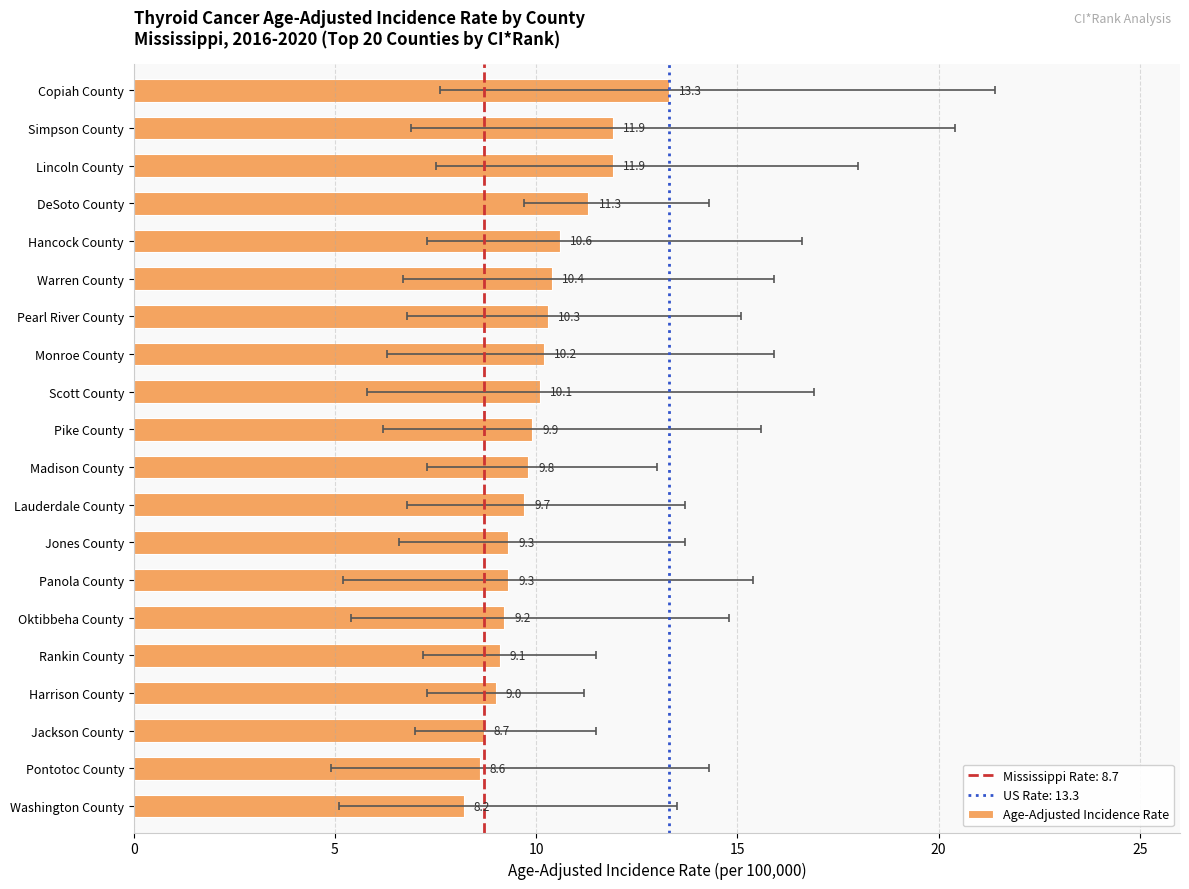

What is the difference between the maximum and second lowest values?

4.7